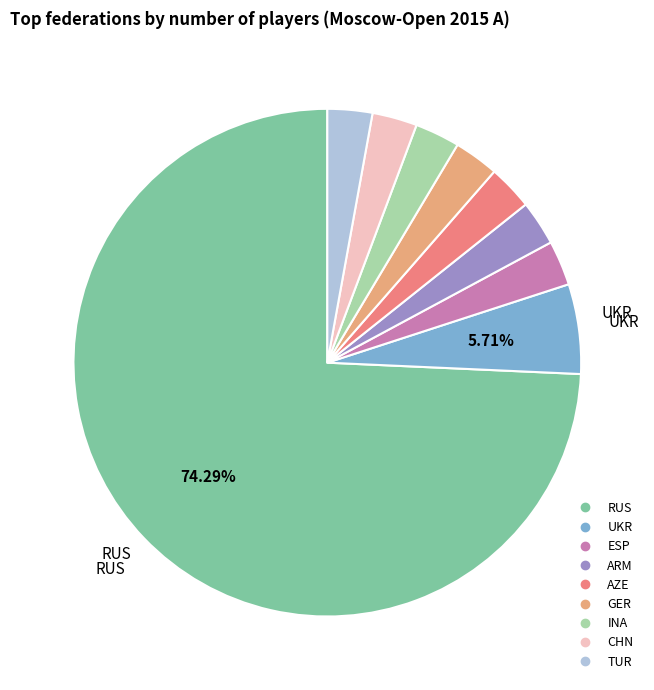

Count the number of slices in the pie.

9